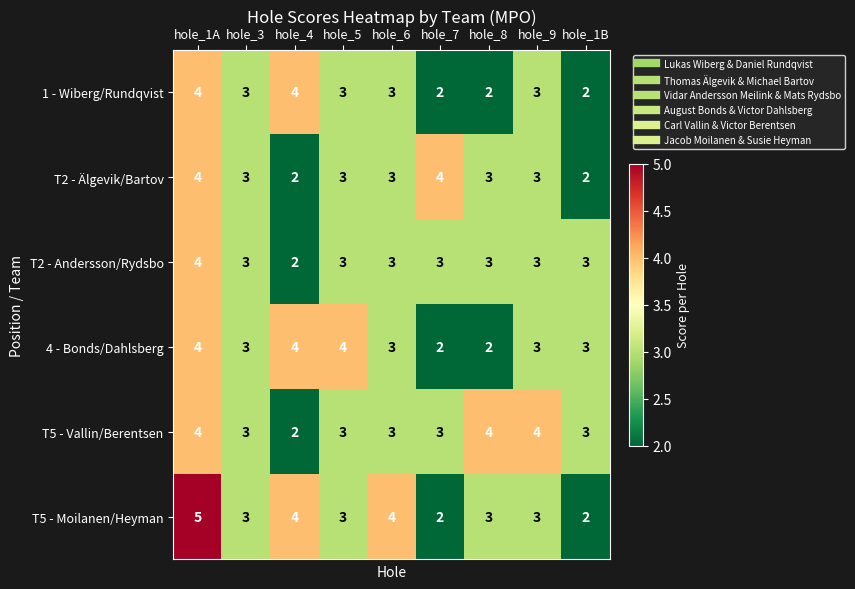

What is the total value across all series at hole_3?

18